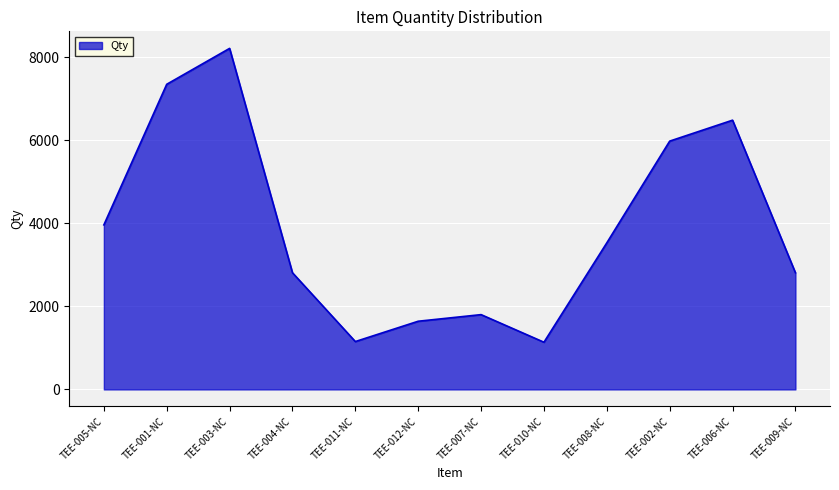

At which label is the value closest to 4672?

TEE-005-NC